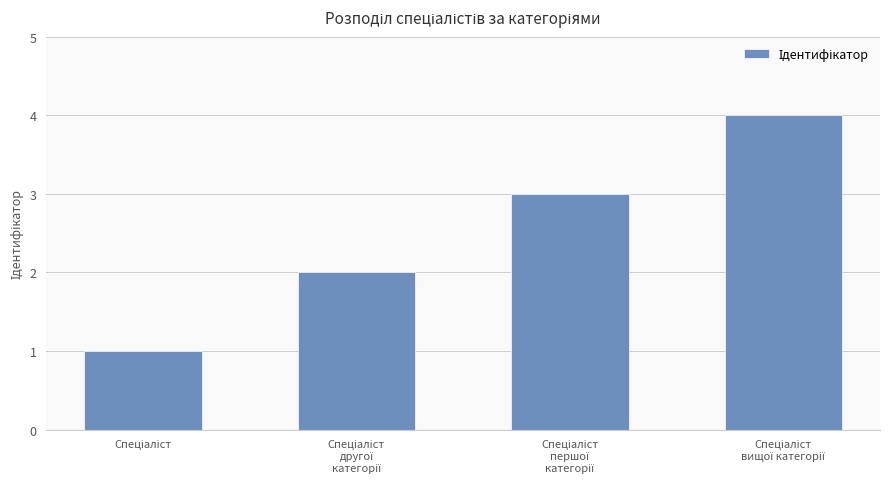

What is the maximum value shown in the chart?

4